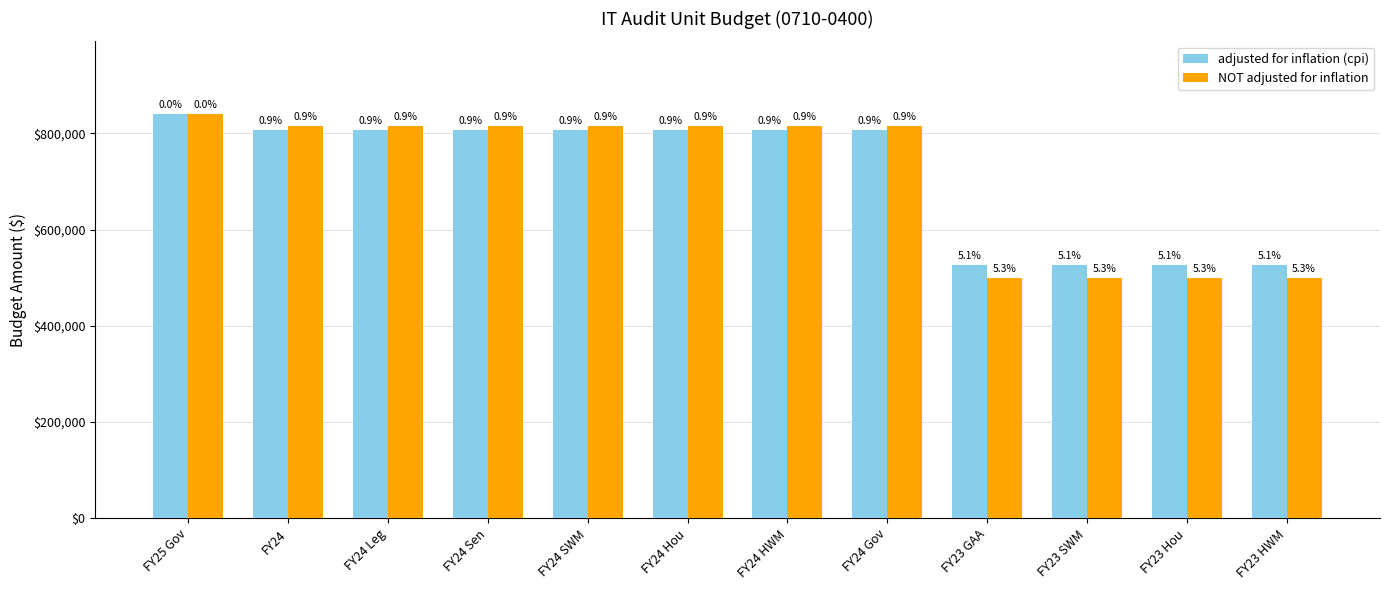

What are all the series names shown in the legend?

adjusted for inflation (cpi), NOT adjusted for inflation